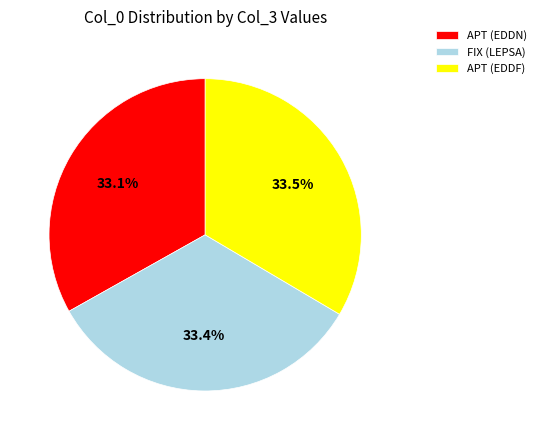

Is APT (EDDN) the majority of the pie?

No